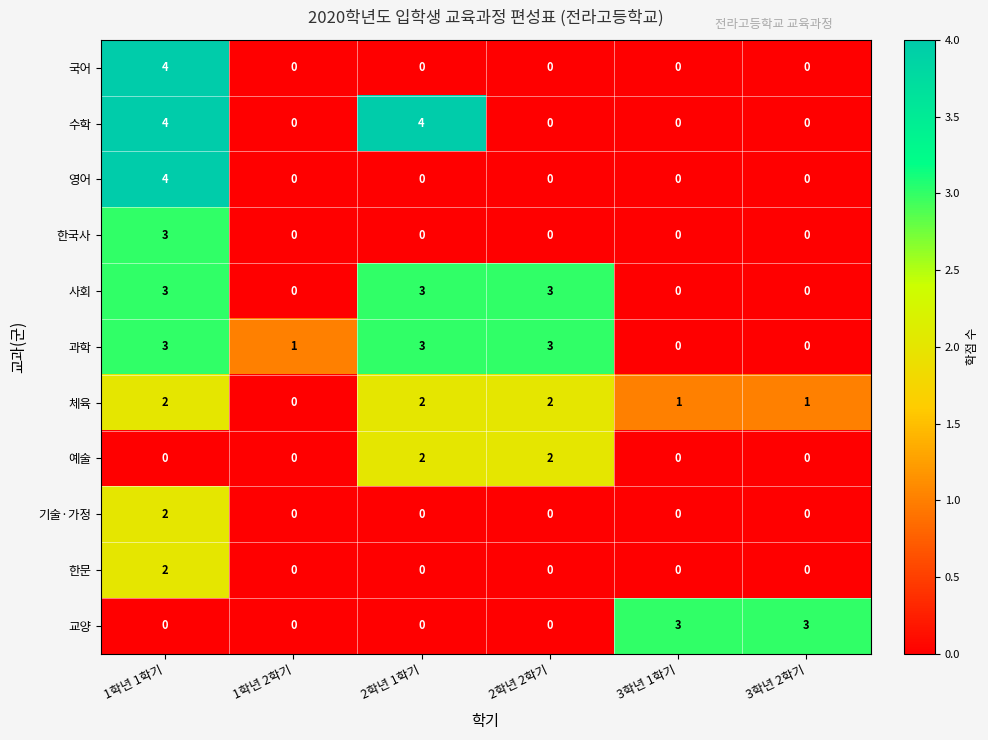

Which series has the largest total across all categories?

과학